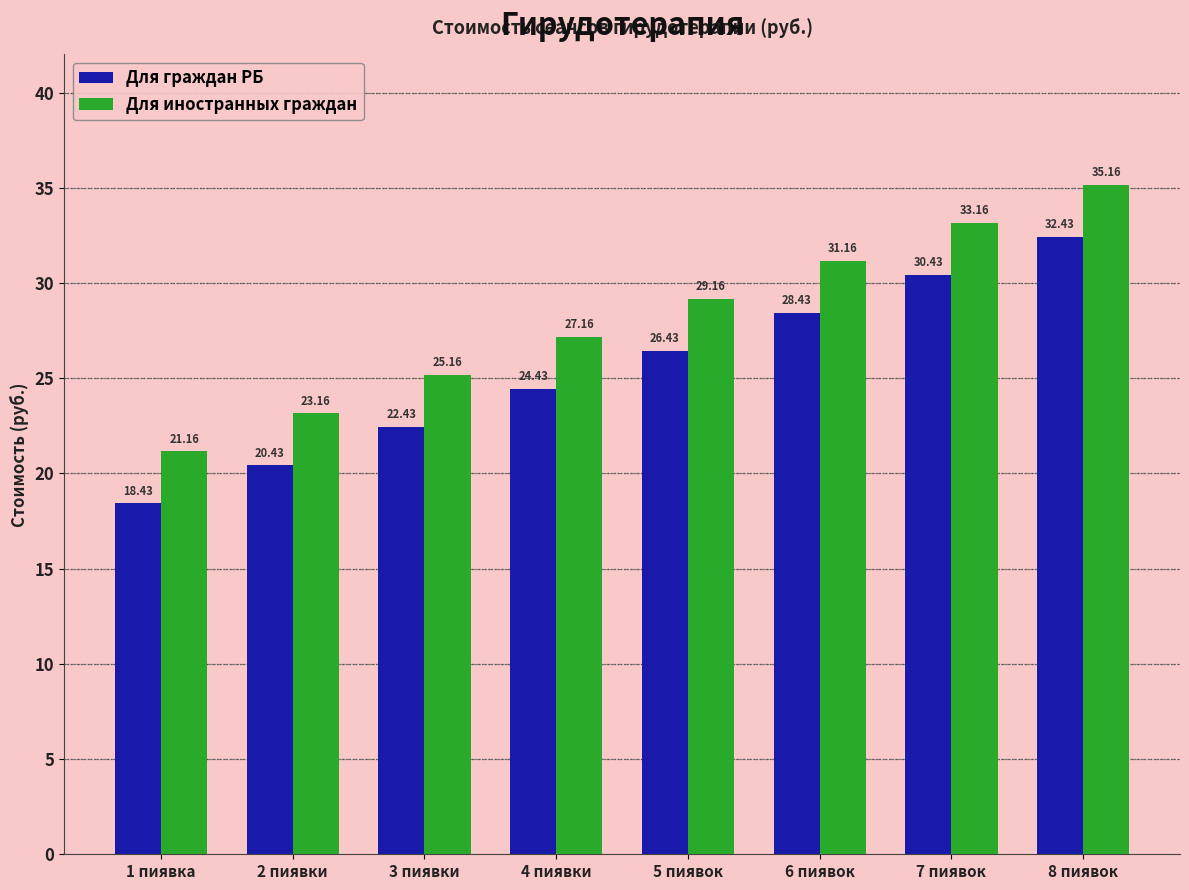

Rank the series by their maximum value, from highest to lowest.

Для иностранных граждан, Для граждан РБ